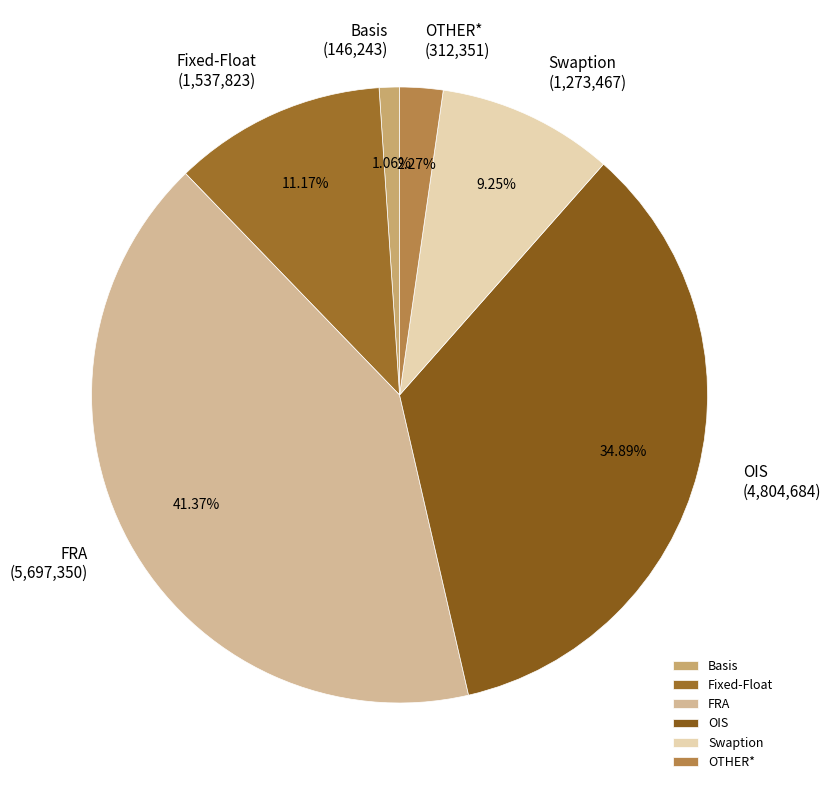

To the nearest percent, what is the average slice percentage?

17%